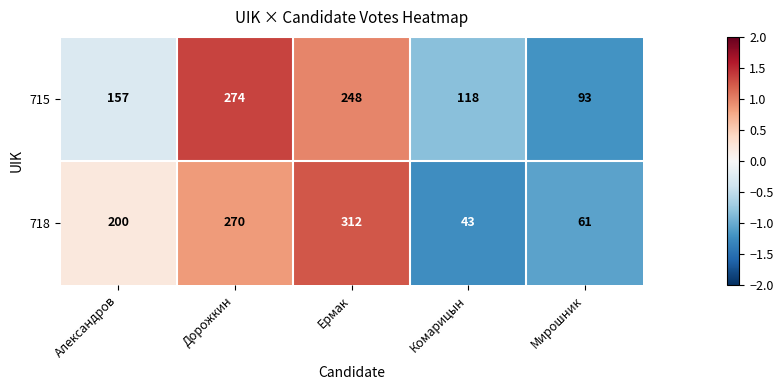

At Мирошник, list the series in order from largest to smallest.

715, 718